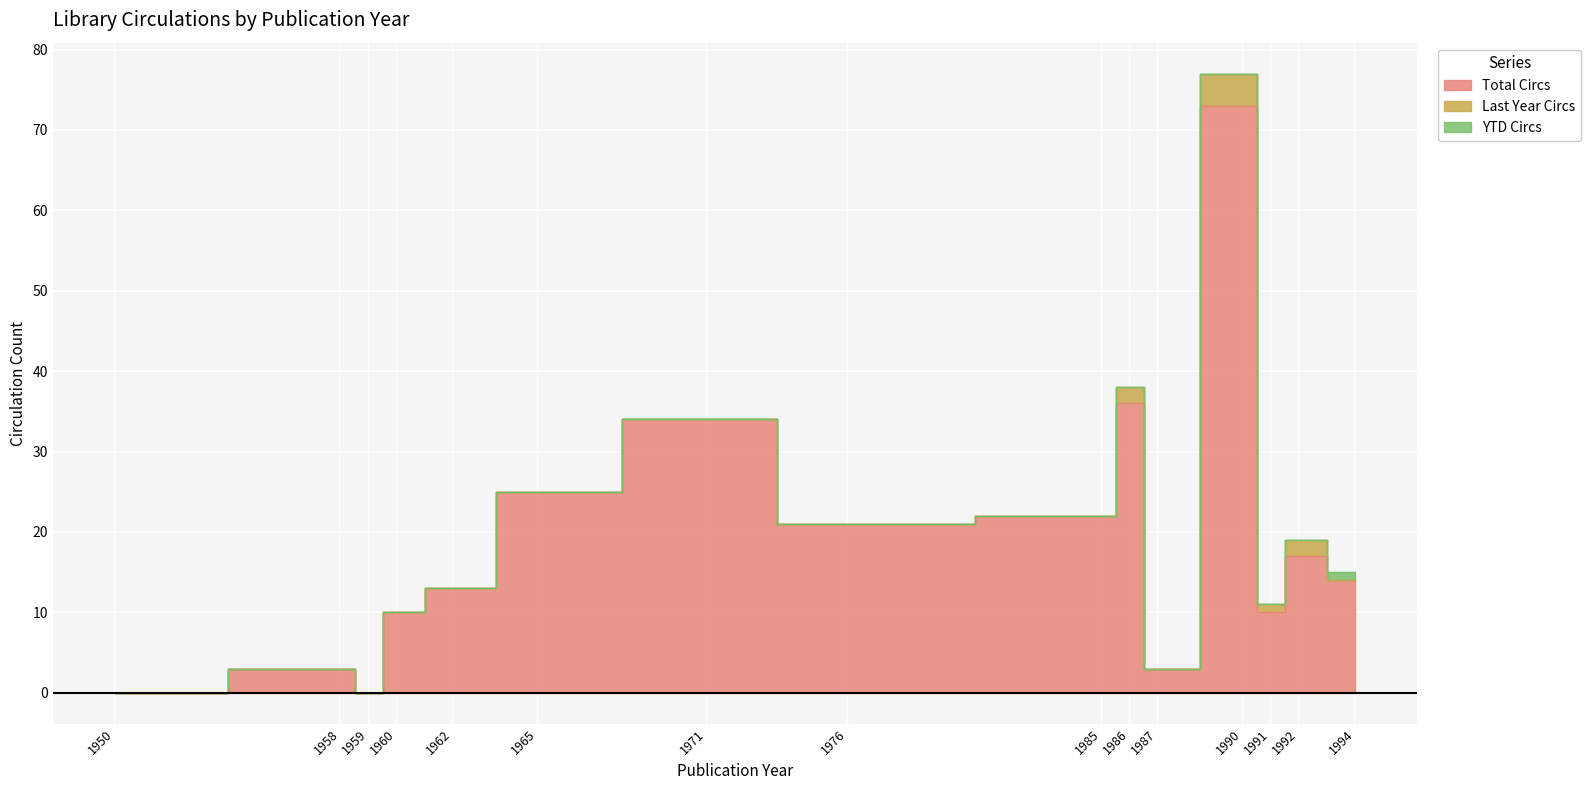

True or false: YTD Circs has a value of 0 at 1976.

True